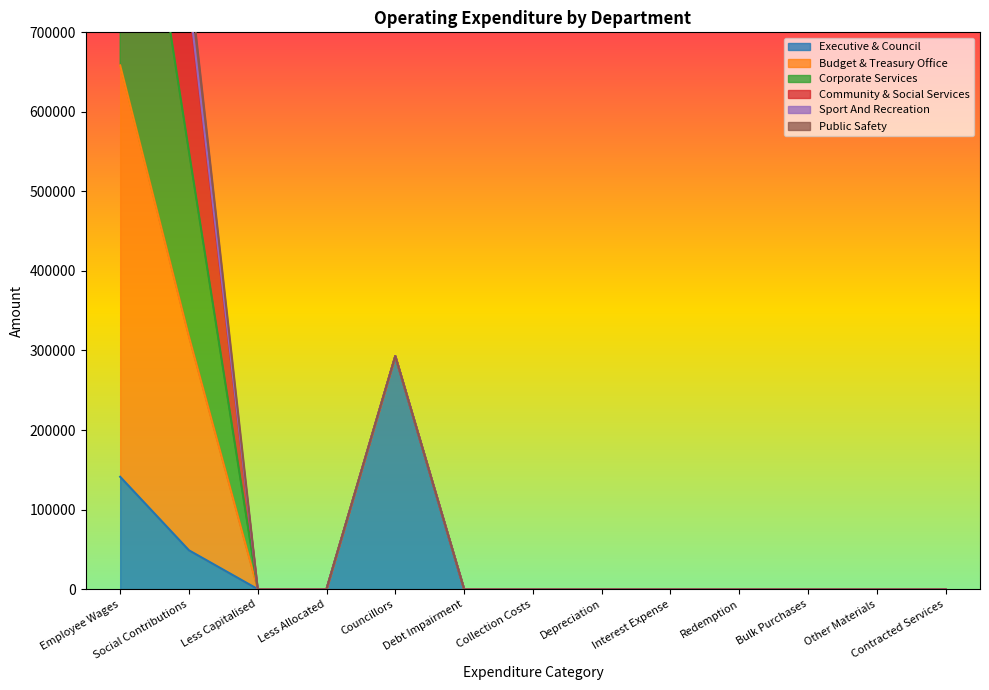

The value of Executive & Council at Less Allocated is 0. True or false?

True